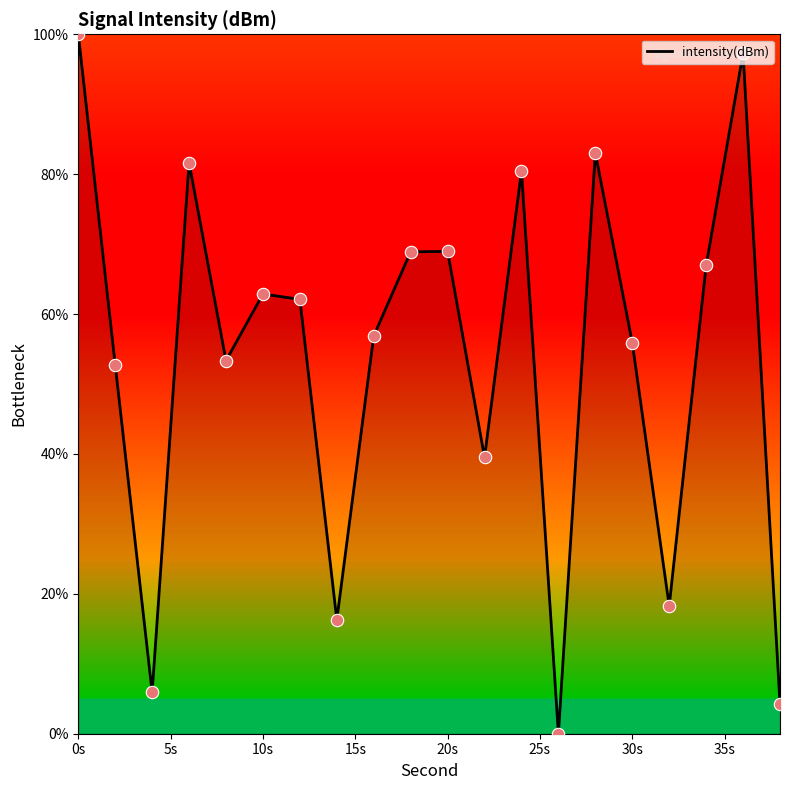

What is the greatest value displayed?

100.0